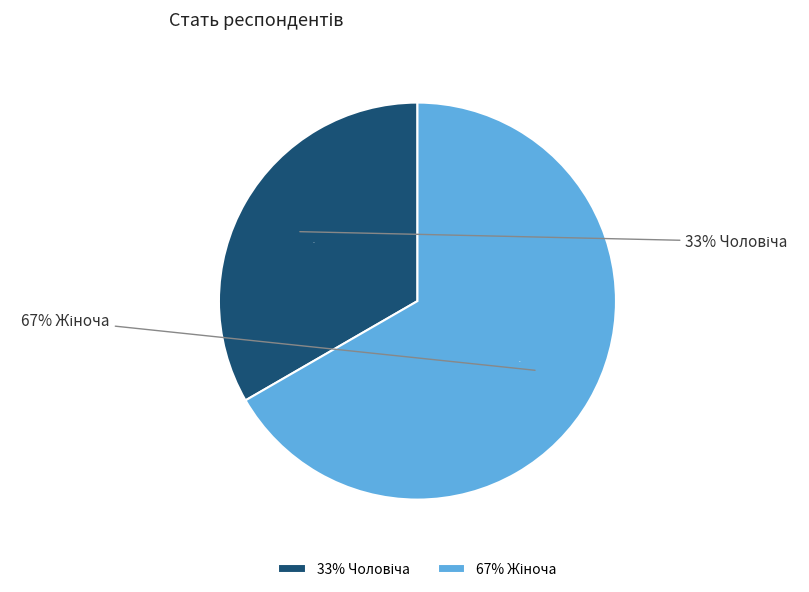

True or false: Чоловіча accounts for 47% of the total.

False